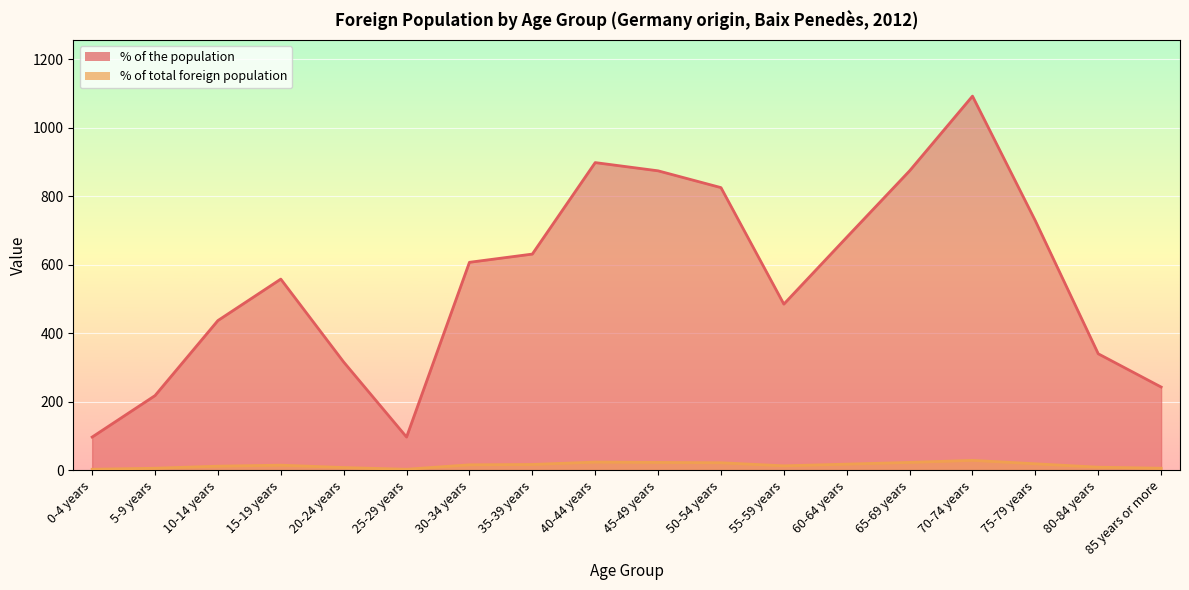

What is the value of the % of total foreign population point at the 6th from the left?

3